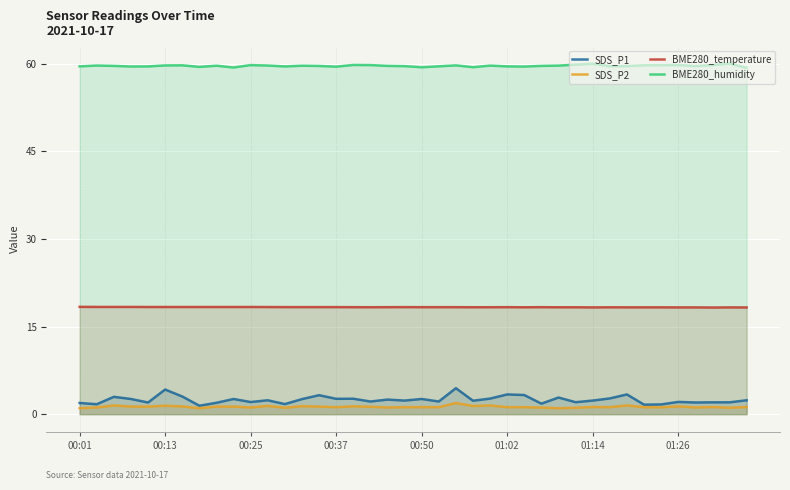

What is the sum of the SDS_P1 values at 32 and 23?

5.7